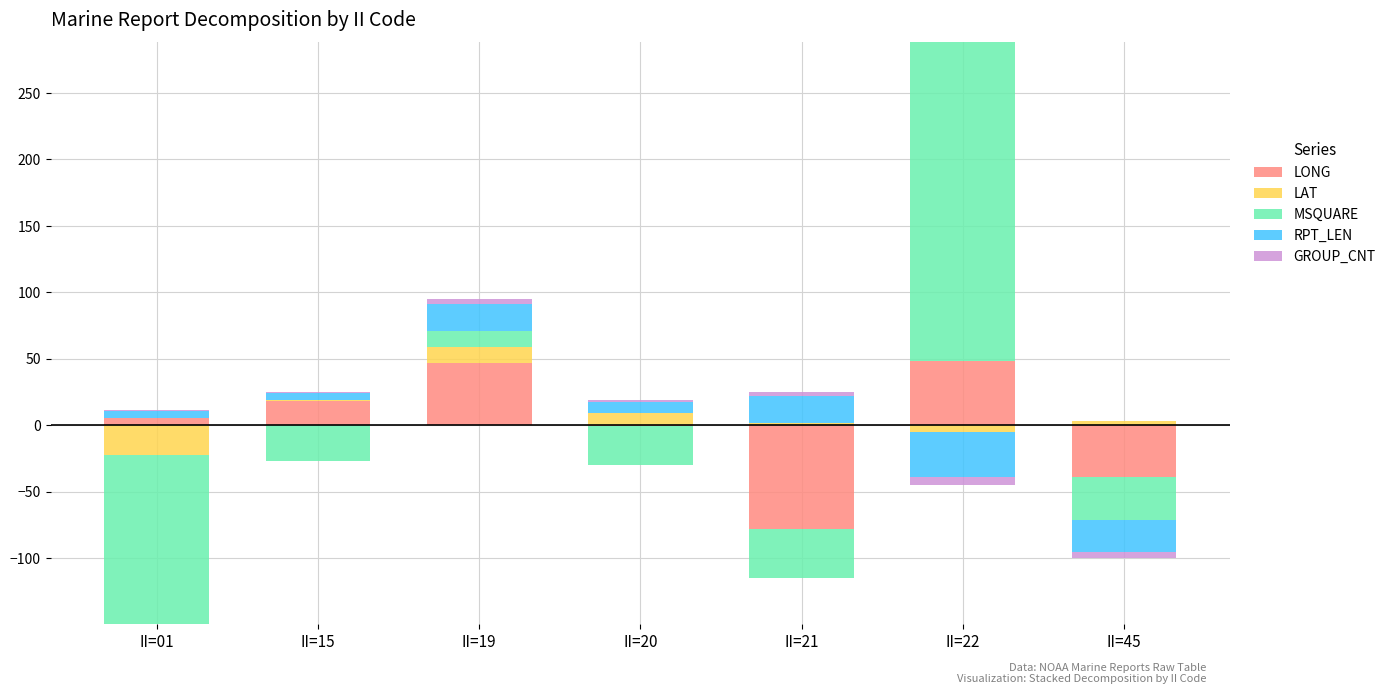

Which series has the widest spread of values?

MSQUARE